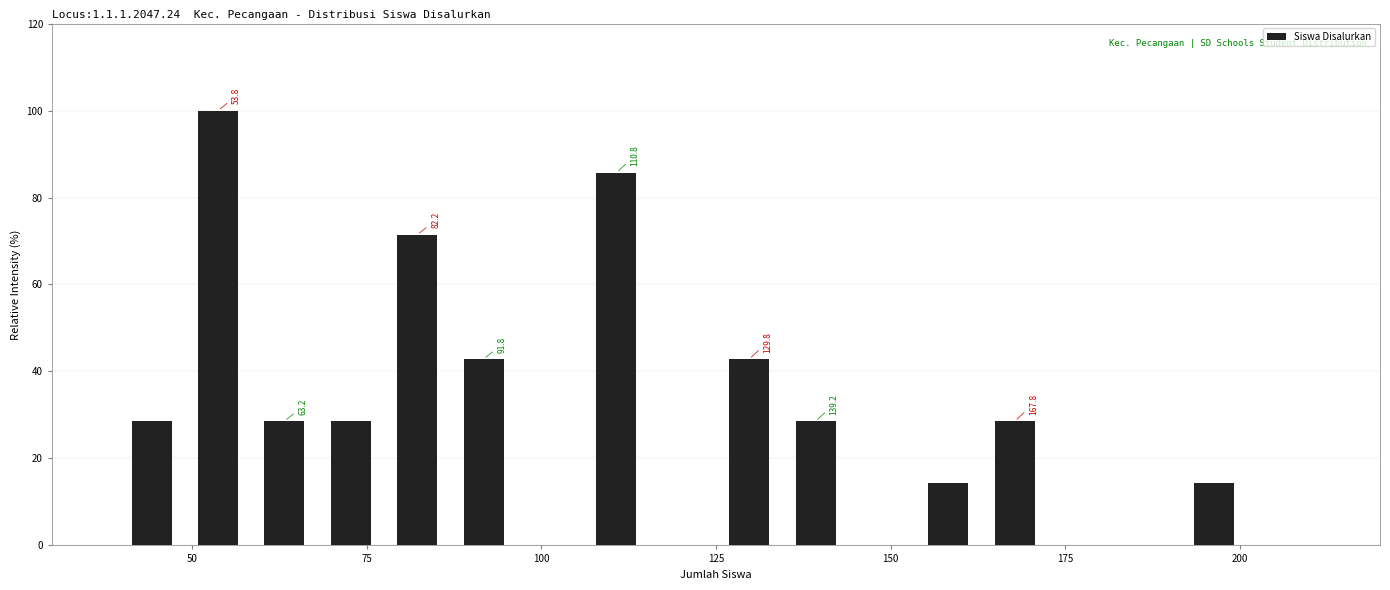

Read against the x-axis, roughly where is the centre of the tallest bar?

55